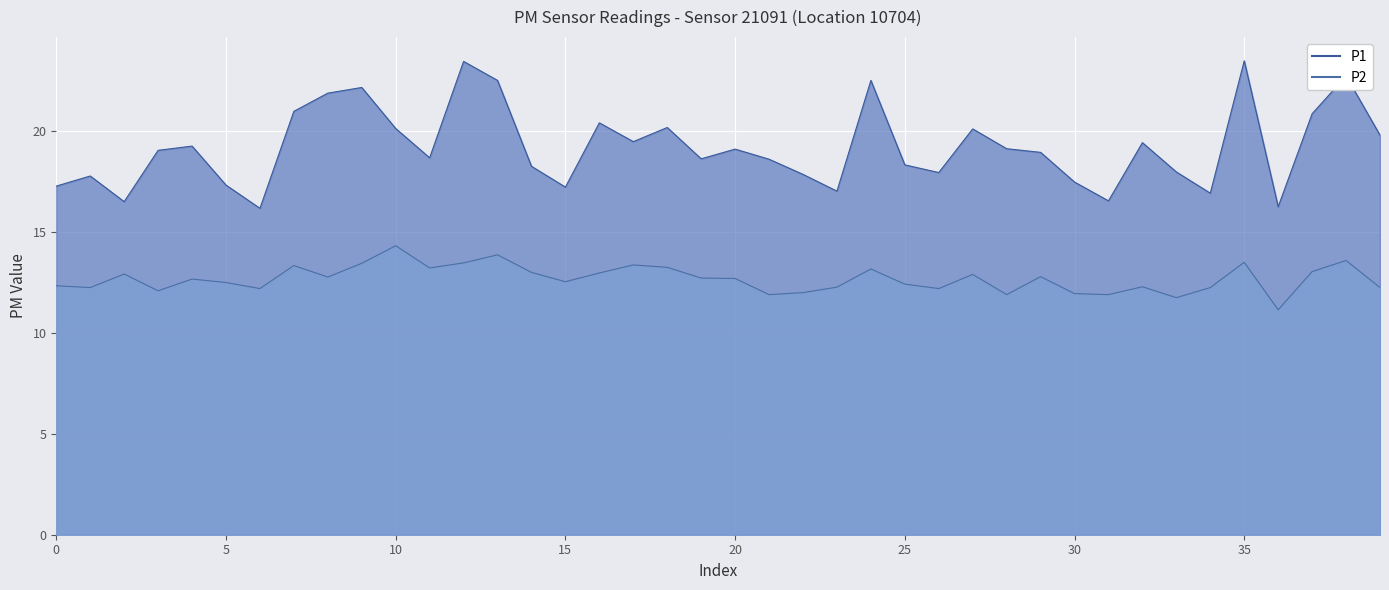

How many interior local valleys does the P2 series have?

12